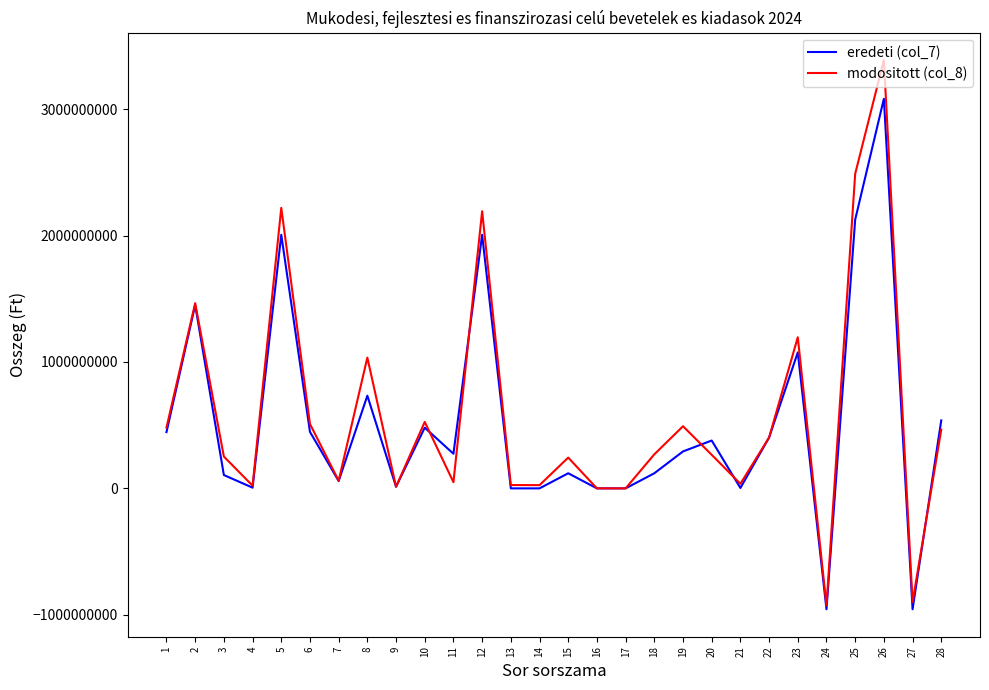

What is the total value across all series at 11?

322801962